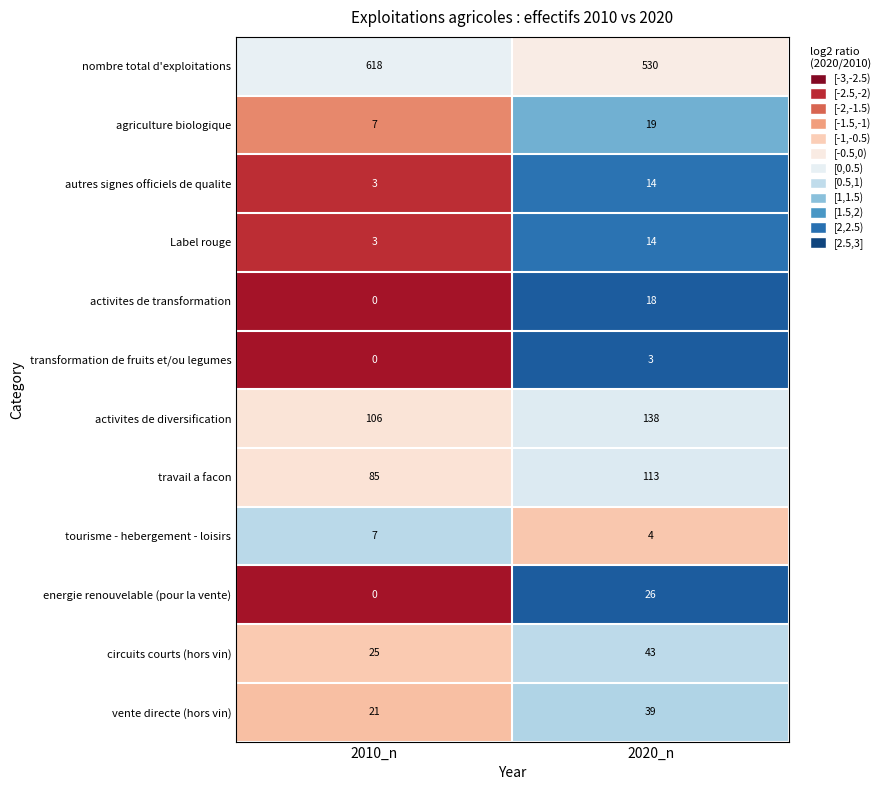

What is the total value across all series at 2020_n?

961